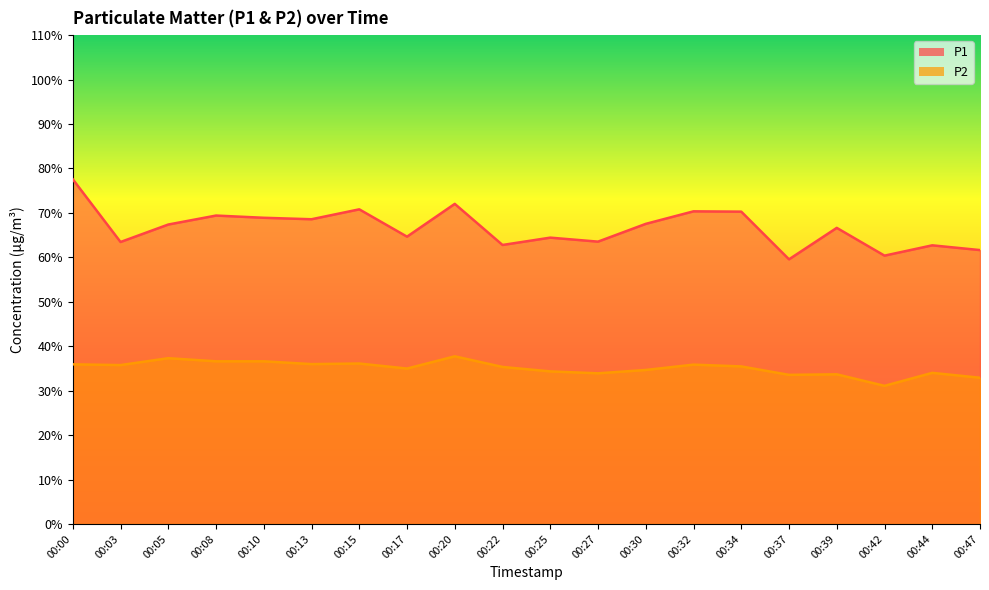

Is it true that P2 equals 35.9 at 00:00?

True